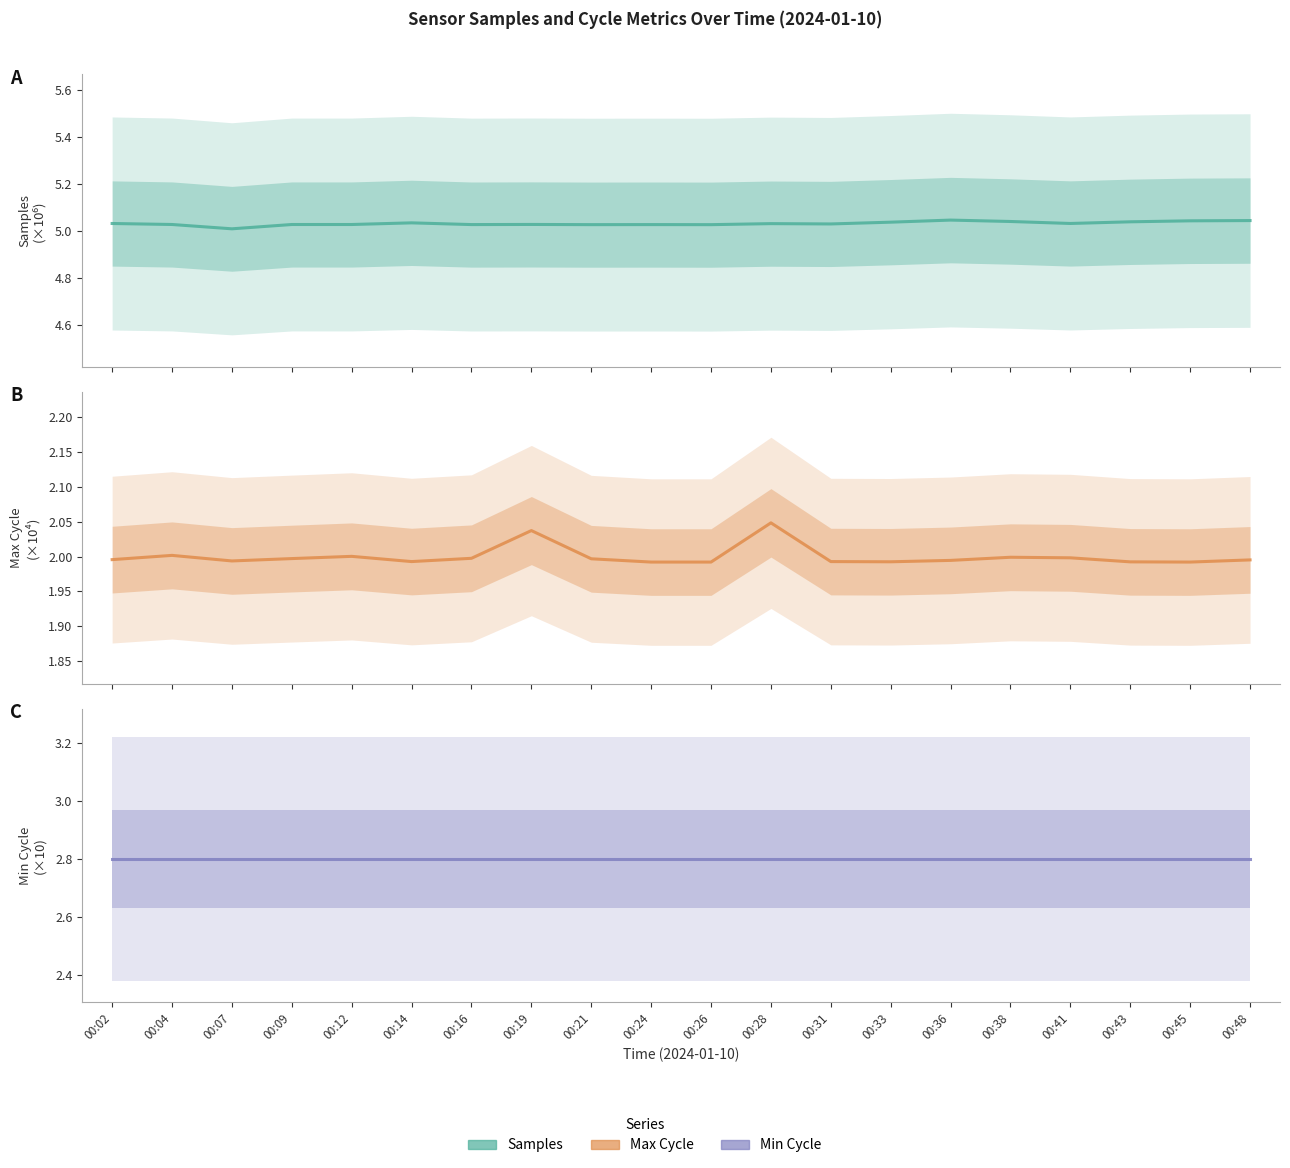

Is the value of Min_cycle at 00:41 greater than the value of Samples at 00:28?

No